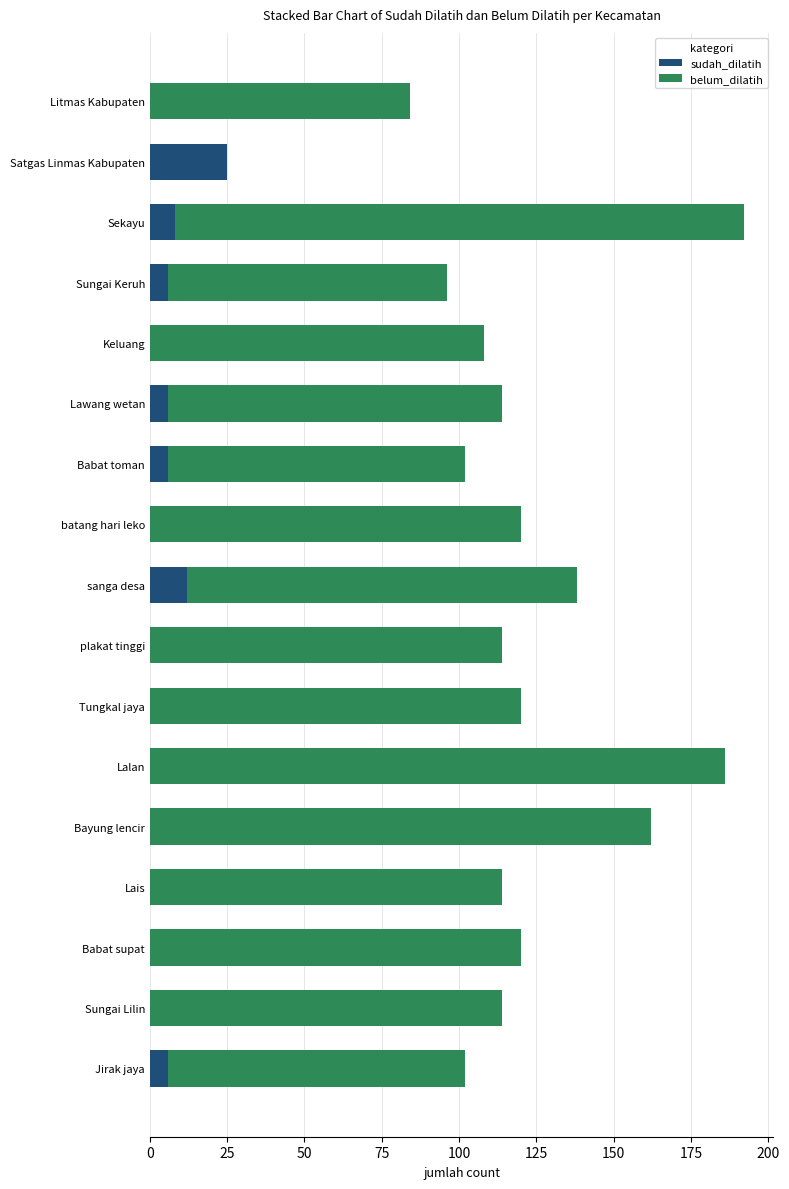

Is it true that sudah_dilatih equals 25 at Satgas Linmas Kabupaten?

True